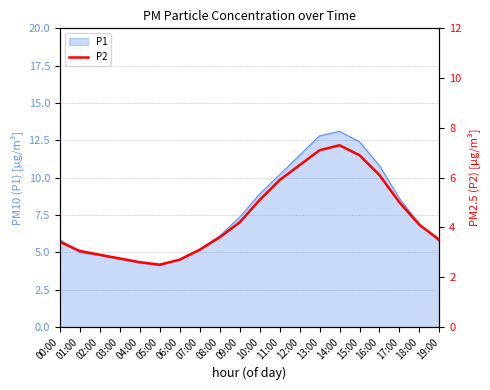

Reading right to left, what are all the values shown in this chart?

19:00=3.5	18:00=4.1	17:00=5.0	16:00=6.1	15:00=6.9	14:00=7.3	13:00=7.1	12:00=6.5	11:00=5.9	10:00=5.1	09:00=4.2	08:00=3.6	07:00=3.1	06:00=2.7	05:00=2.5	04:00=2.6	03:00=2.8	02:00=2.9	01:00=3.0	00:00=3.4